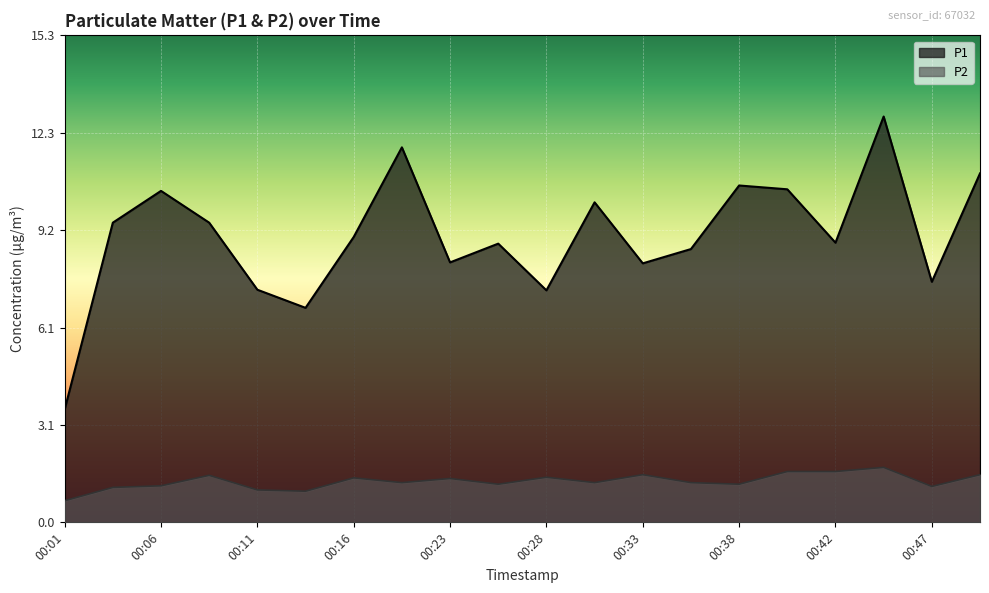

Which category has the highest value across all series?

00:45